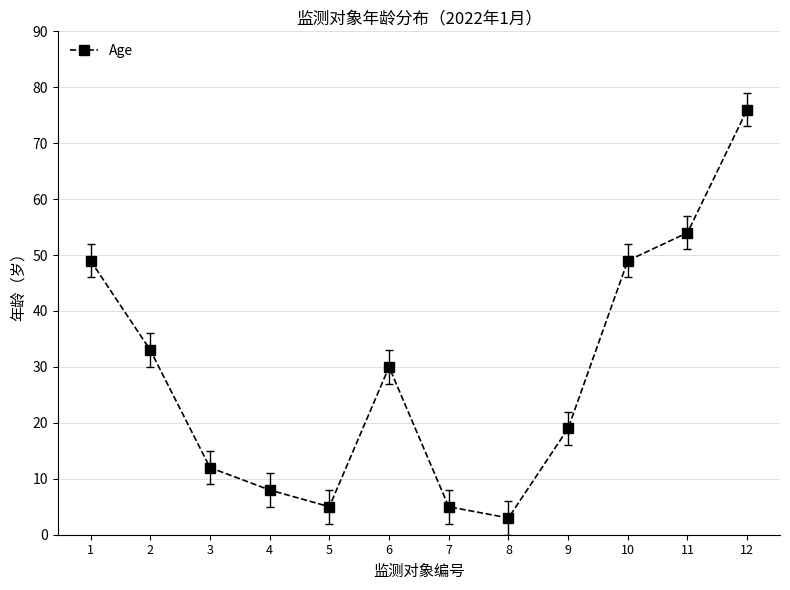

True or false: the data shows 5 at 5.

True